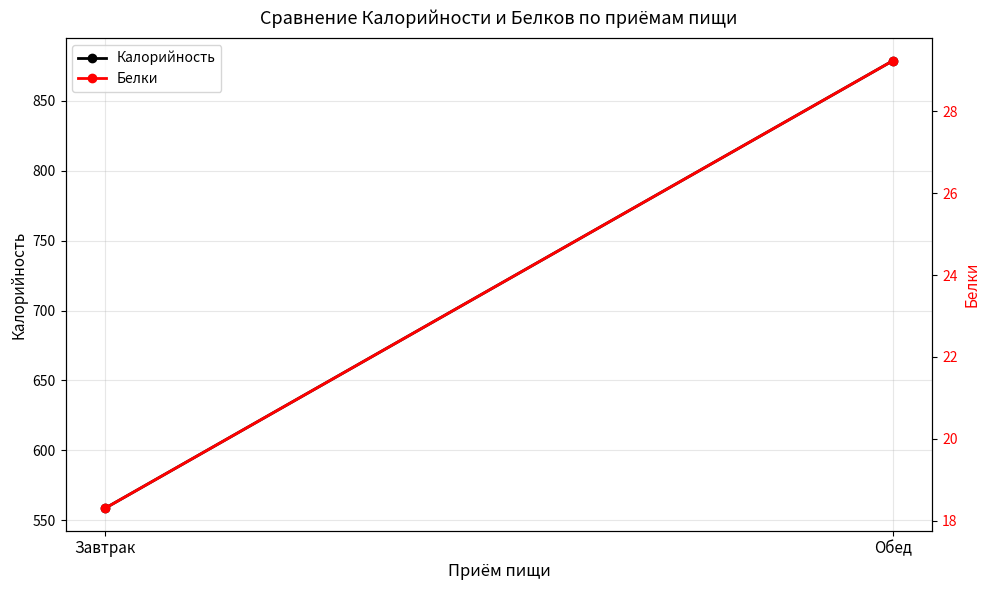

True or false: Калорийность has a value of 1375.5 at Обед.

False